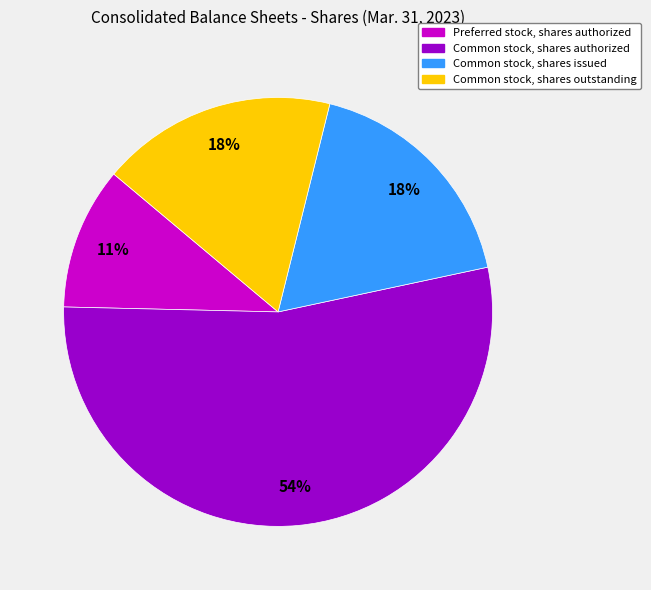

The Preferred stock, shares authorized slice represents 11% of the pie. True or false?

True